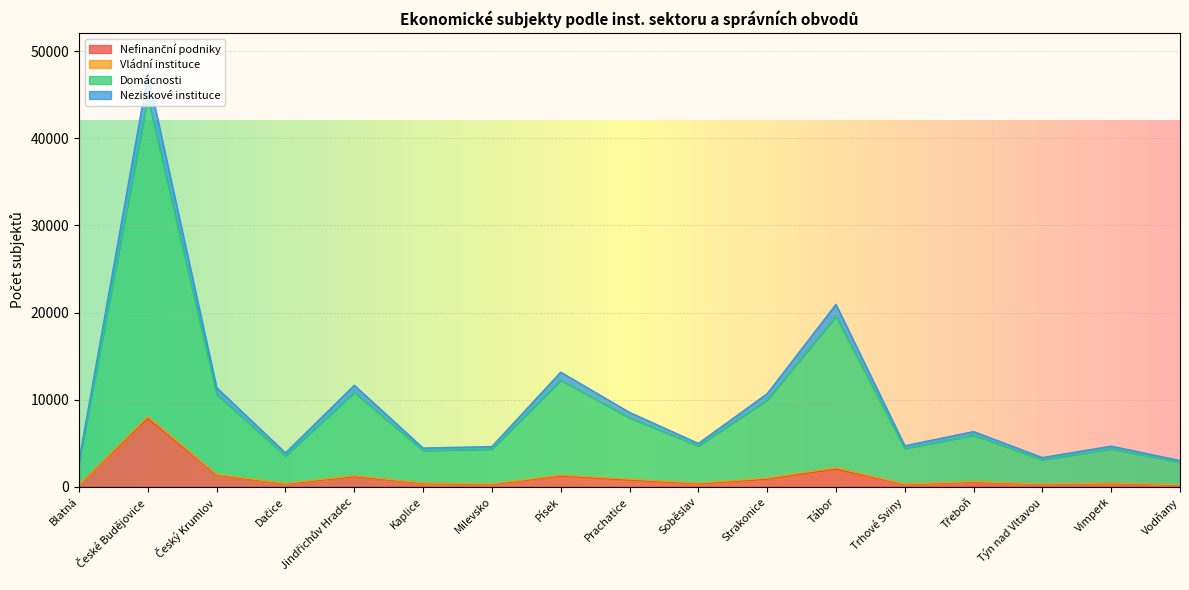

Count the number of categories in the chart.

17